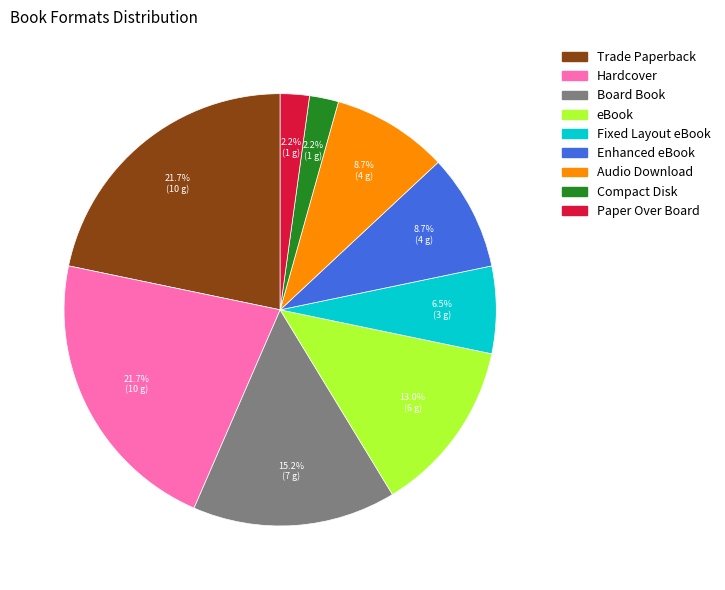

Does Board Book account for over 50% of the chart?

No